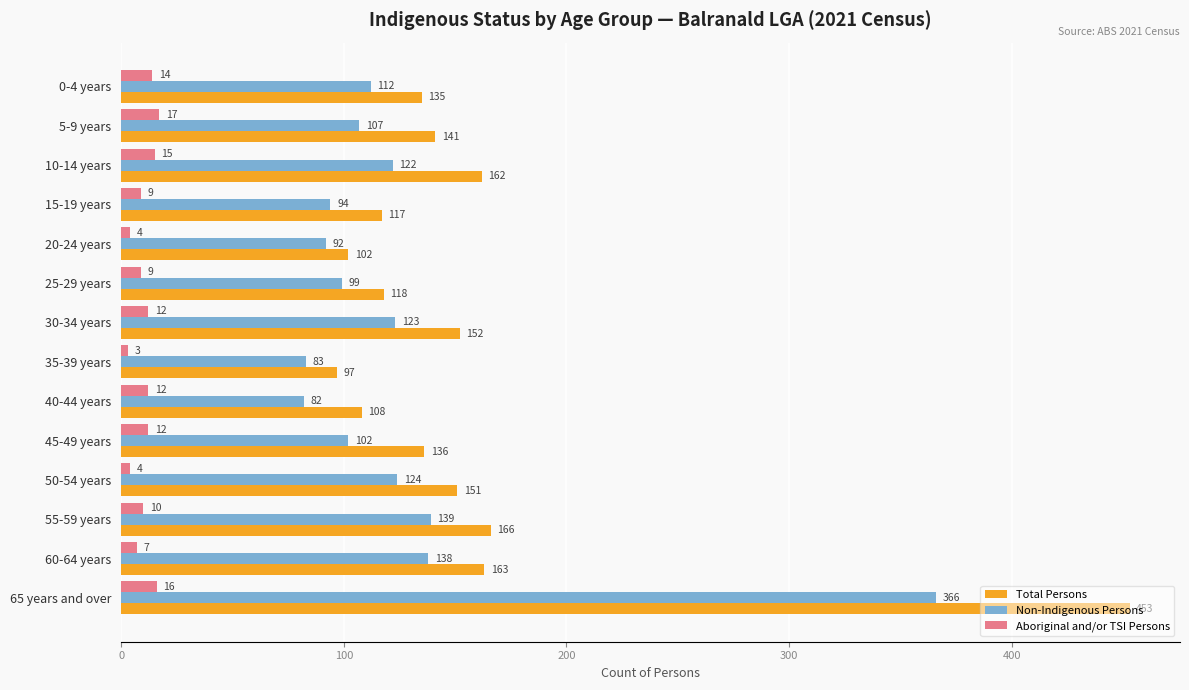

At how many categories does at least one series exceed 46?

14